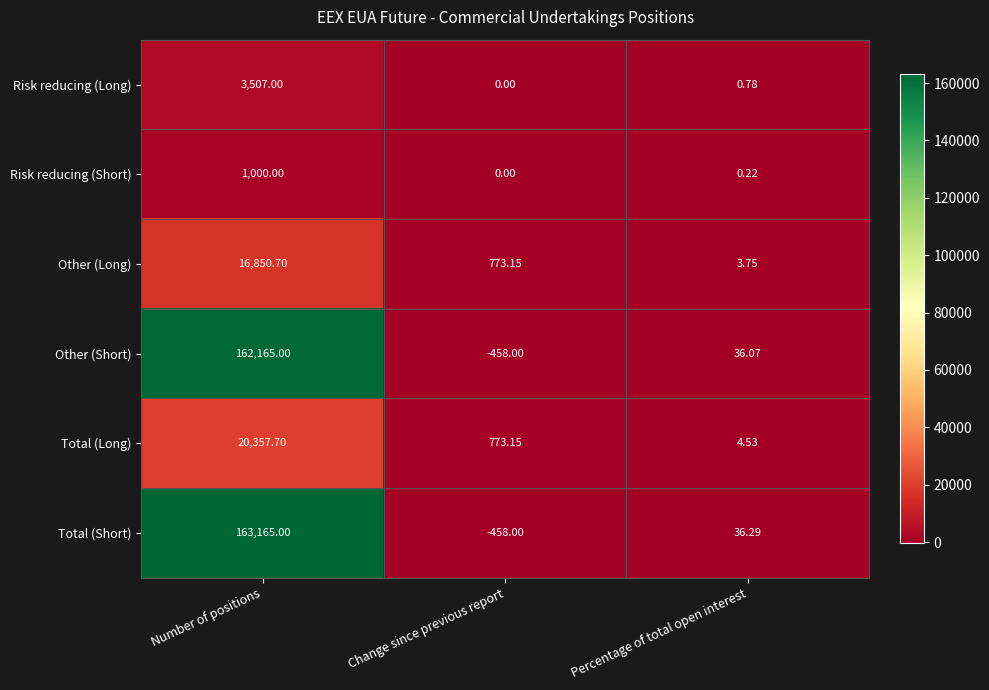

Rank the series by their maximum value, from lowest to highest.

Risk reducing (Short), Risk reducing (Long), Other (Long), Total (Long), Other (Short), Total (Short)